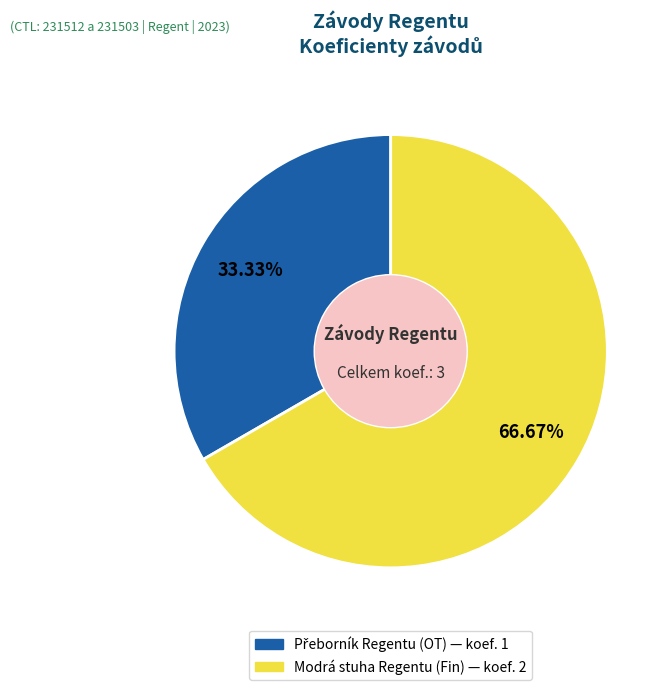

To the nearest percent, what portion does Modrá stuha Regentu (Fin) represent?

67%